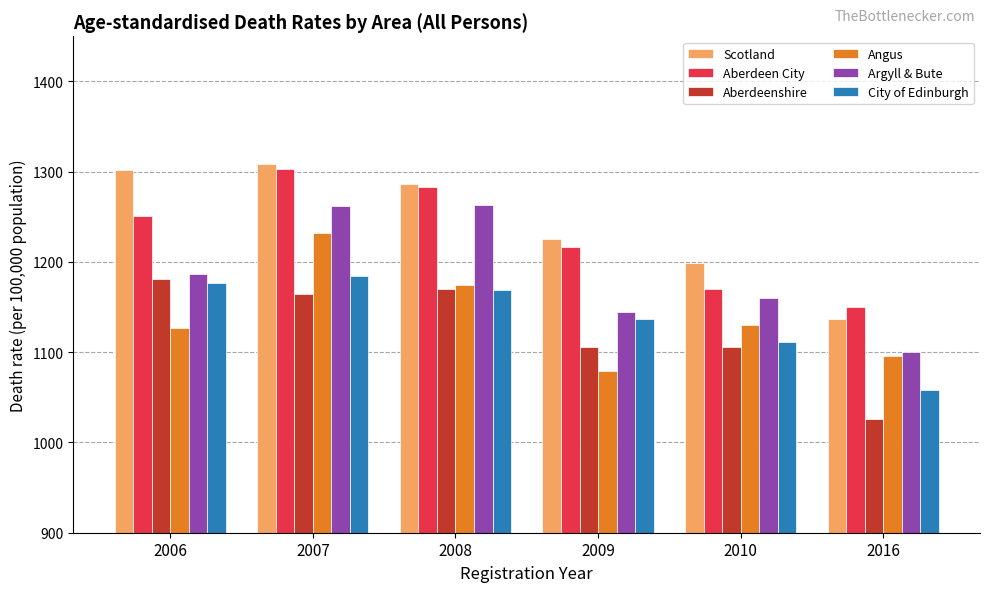

List the labels in order of Aberdeen City value, smallest first.

2016, 2010, 2009, 2006, 2008, 2007